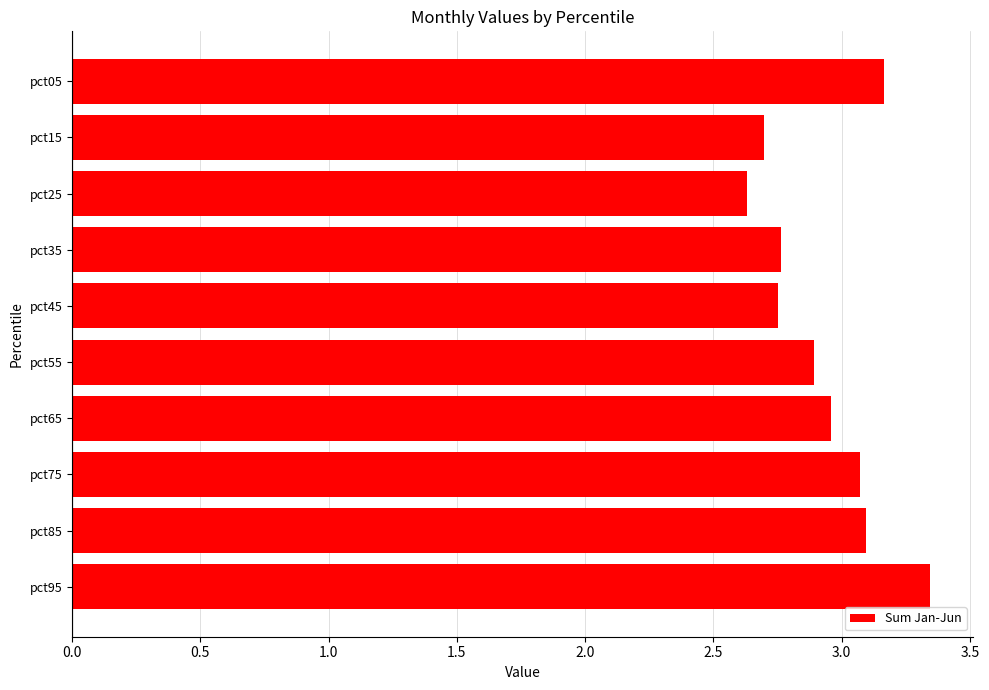

Is it true that the value at pct35 is 1.9?

False